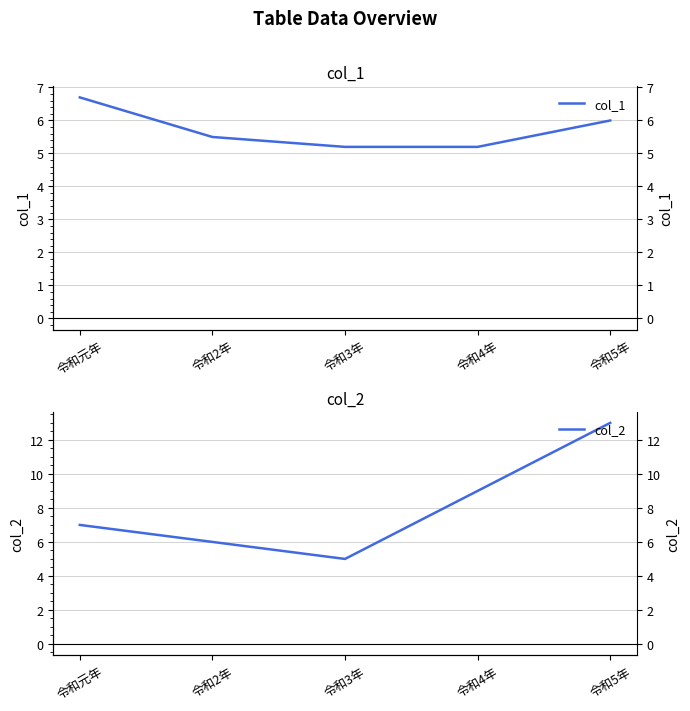

The col_2 series shows 9.0 at 令和4年. True or false?

True